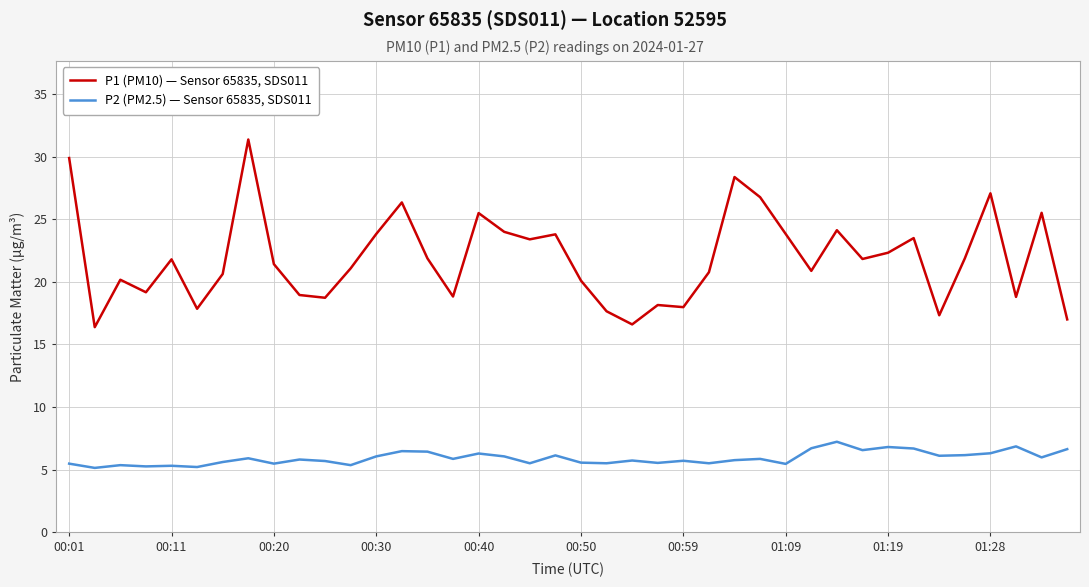

How many lines are shown in the chart?

2